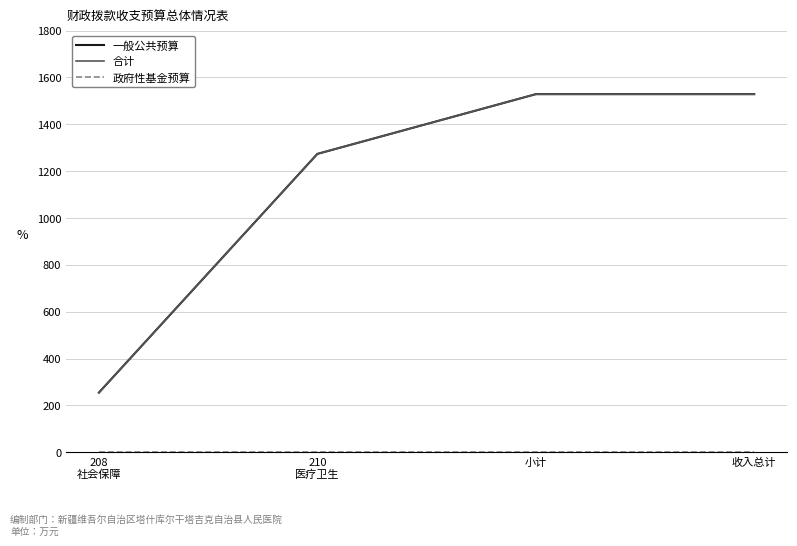

True or false: 政府性基金预算 and 合计 intersect in this chart.

False